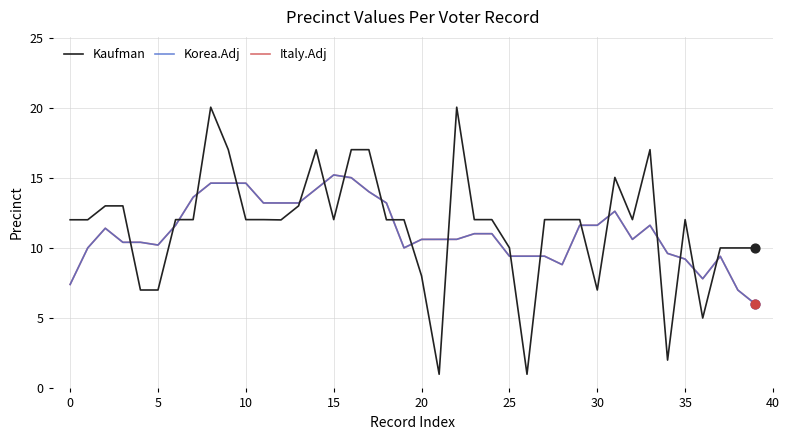

Is this an area chart (filled region under the line)?

No